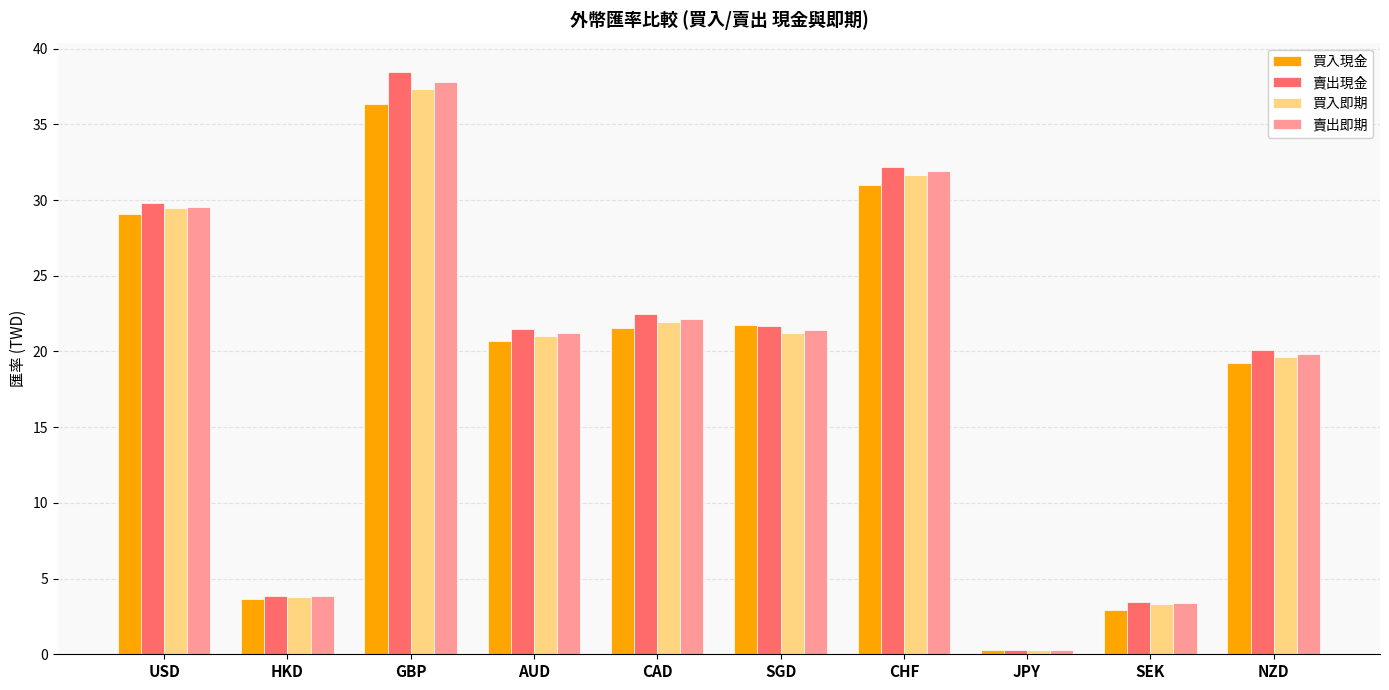

How many bars are there in total?

40